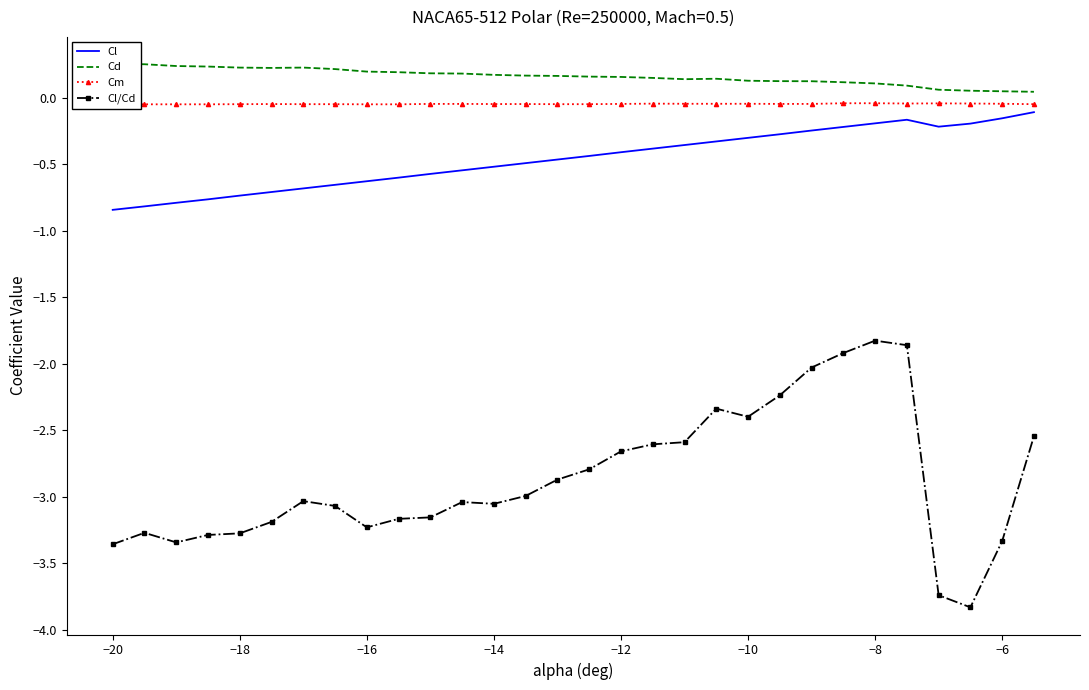

At how many categories does at least one series exceed -3?

30